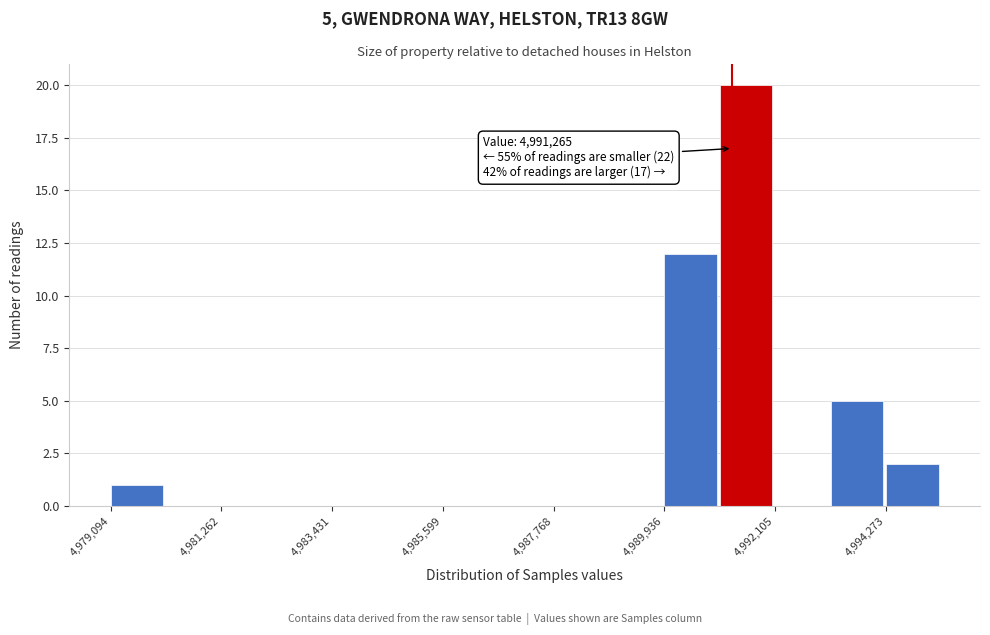

Read against the x-axis, roughly where is the centre of the tallest bar?

4991500